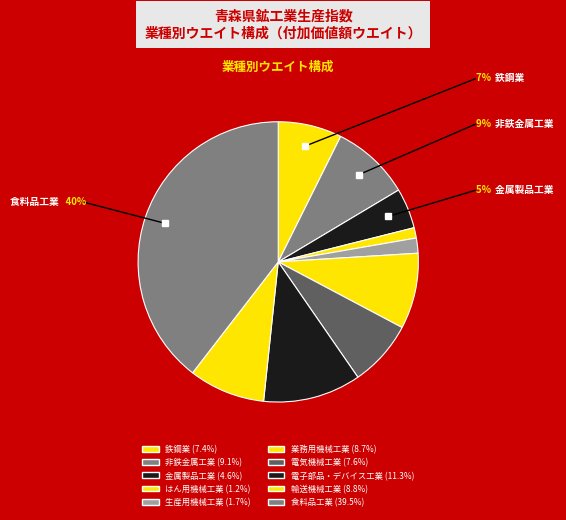

Which category has the biggest portion of the pie?

食料品工業